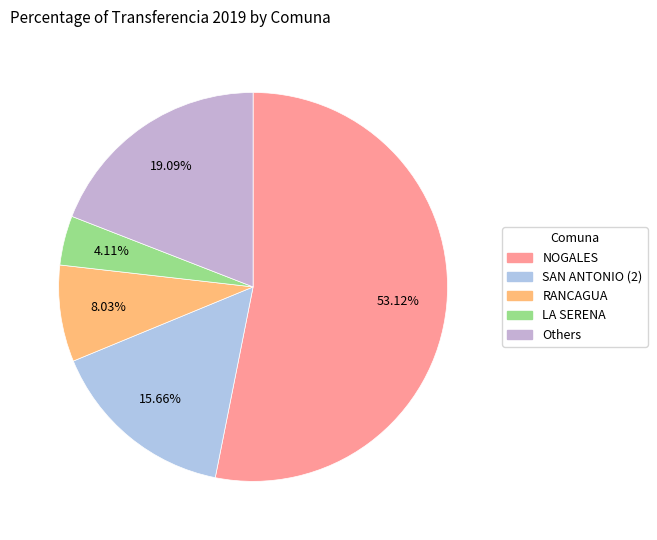

How many slices are in this pie chart?

5